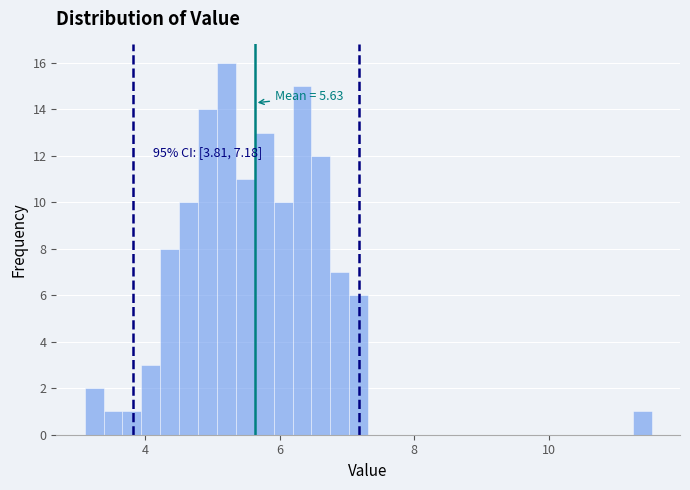

Read against the x-axis, roughly where is the centre of the tallest bar?

5.2